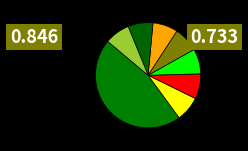

How many slices are in this pie chart?

8